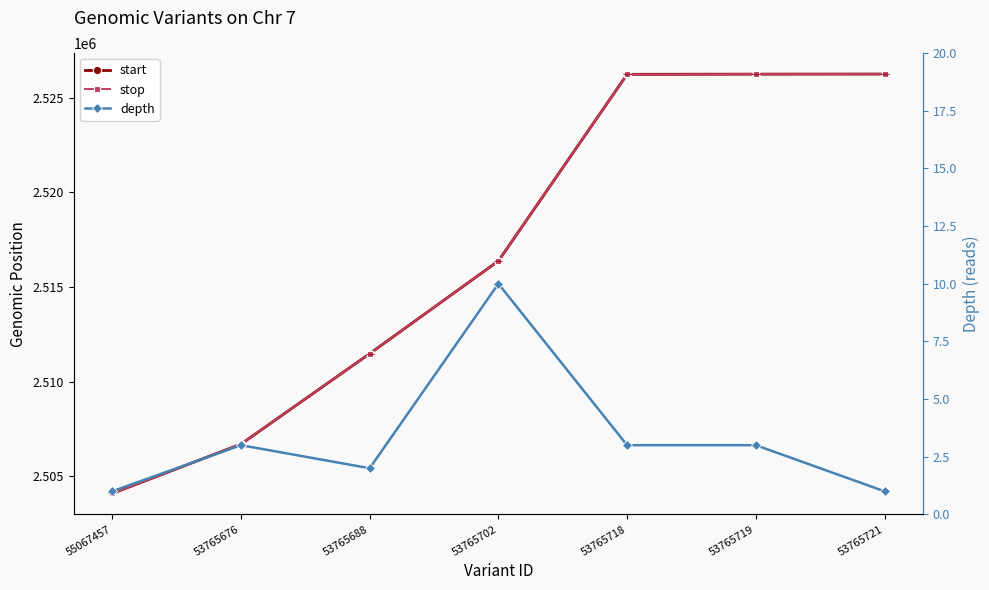

True or false: stop and depth intersect in this chart.

False